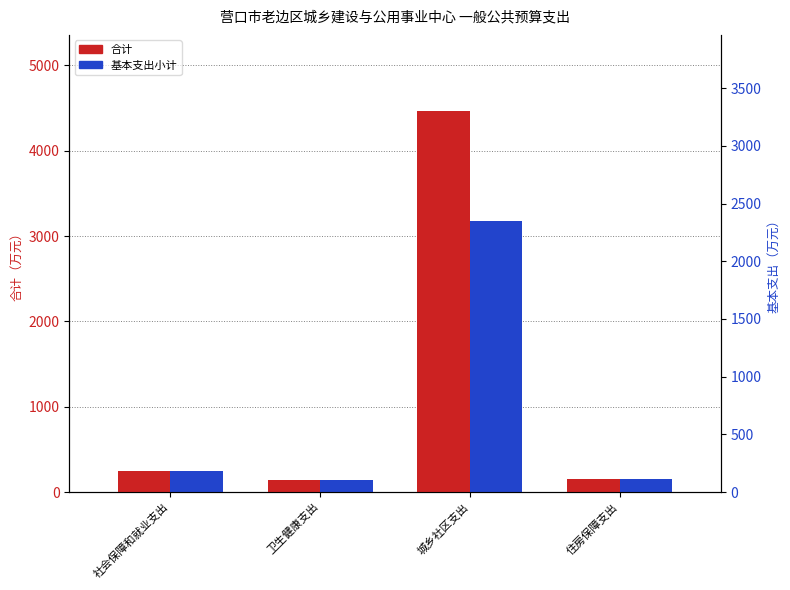

Count the number of data series in this chart.

2